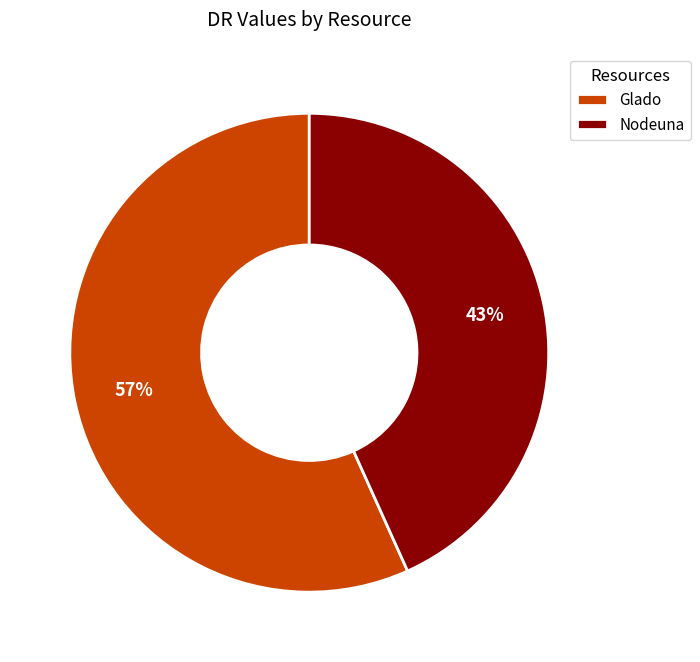

What is the largest slice in the pie chart?

Glado